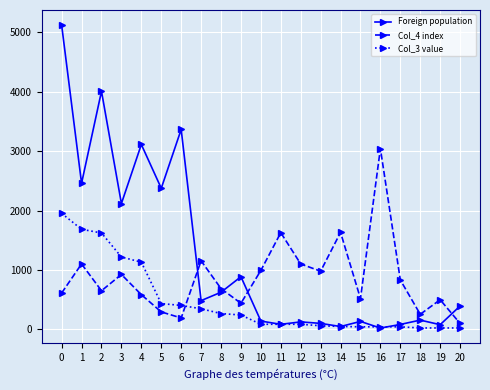

How many distinct data groups are displayed?

3